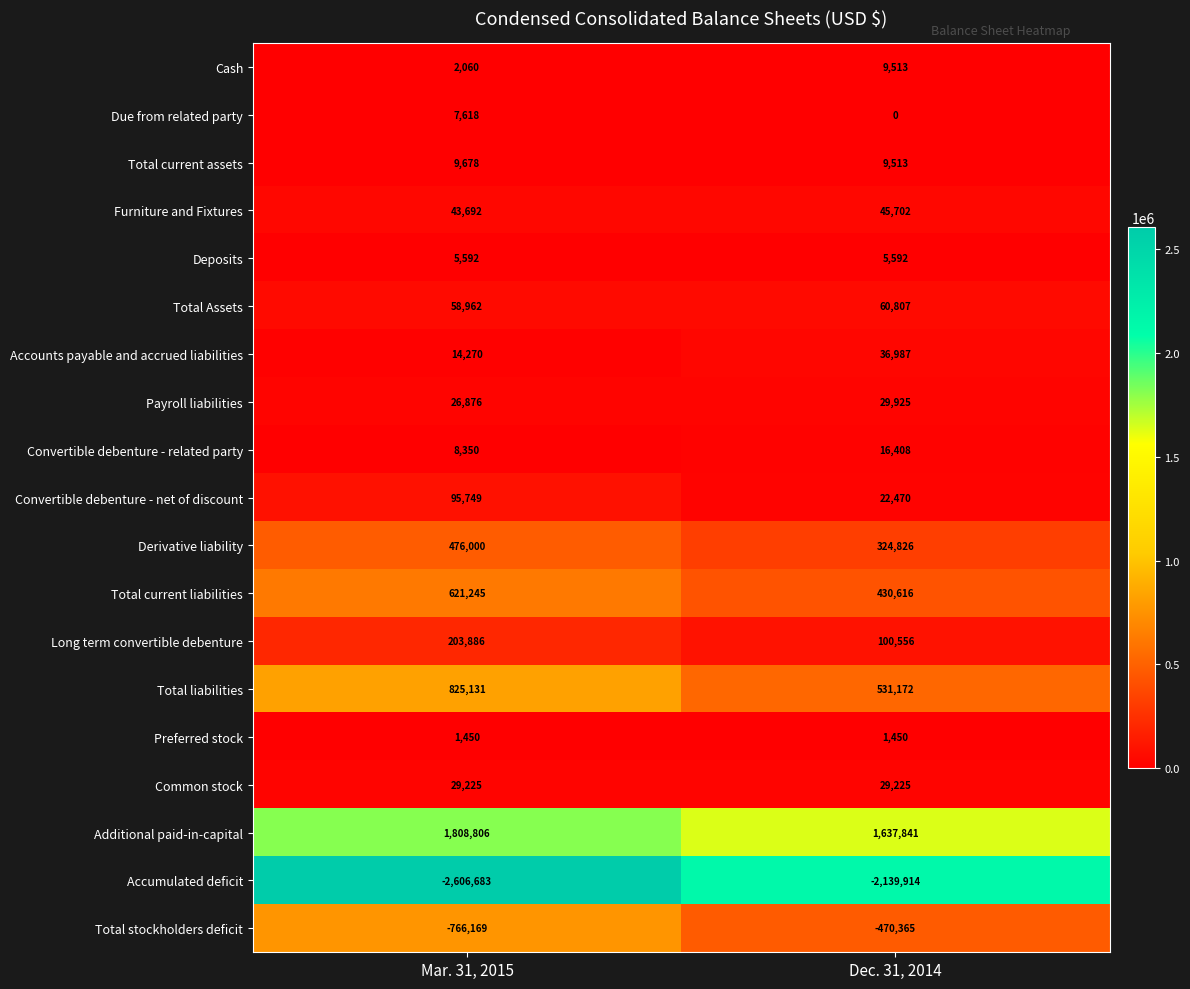

The value of Total liabilities at Mar. 31, 2015 is 825131. True or false?

True